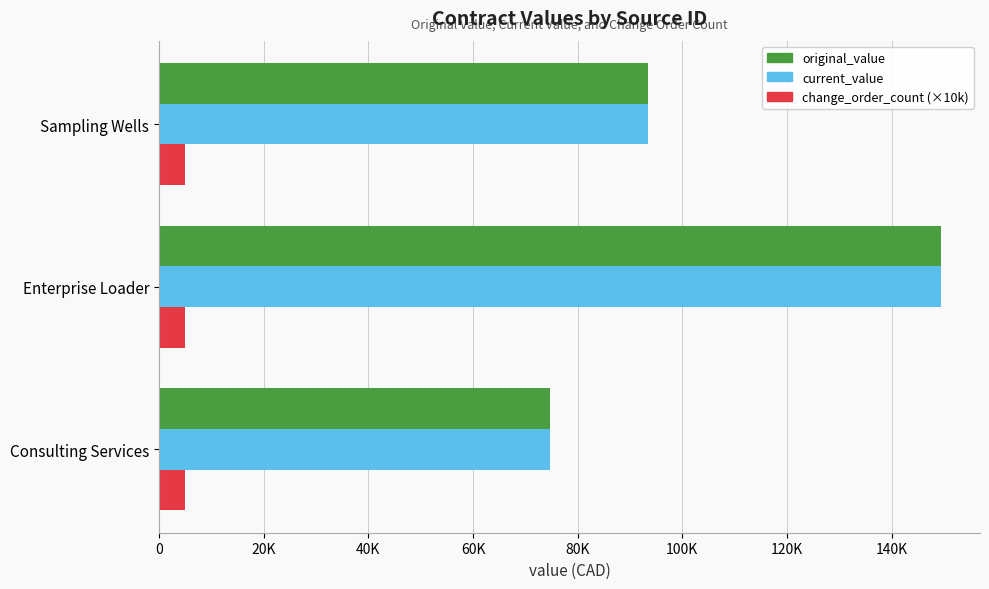

What are all the series names shown in the legend?

original_value, current_value, change_order_count (×10k)